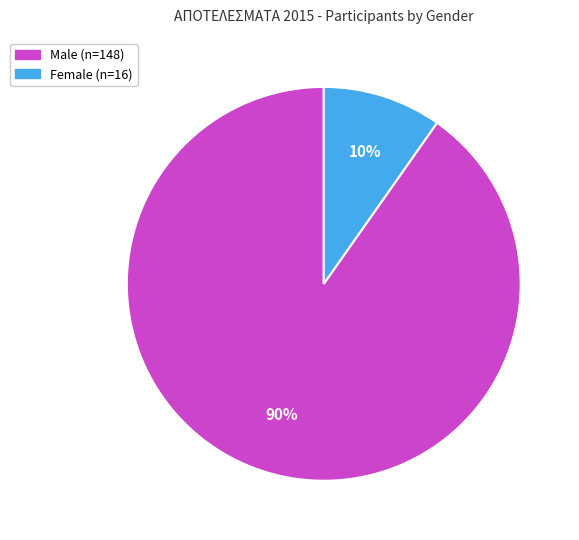

Which slice is the smallest?

Female